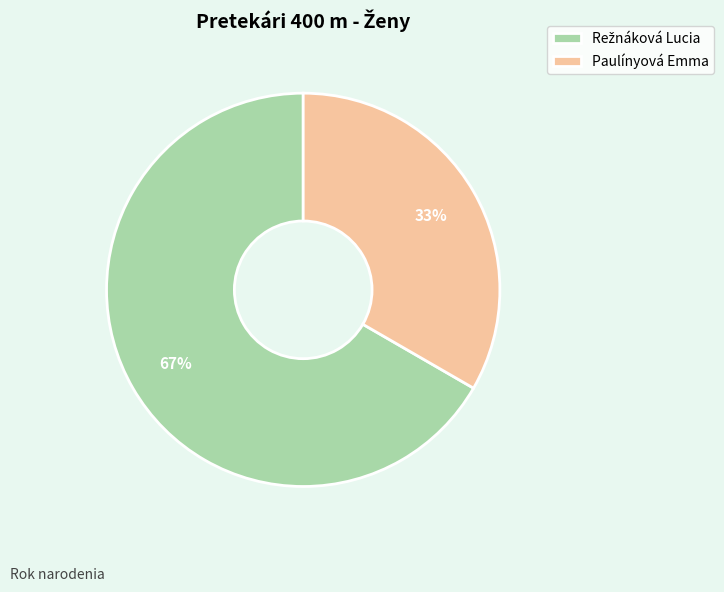

The Paulínyová Emma slice represents 33% of the pie. True or false?

True